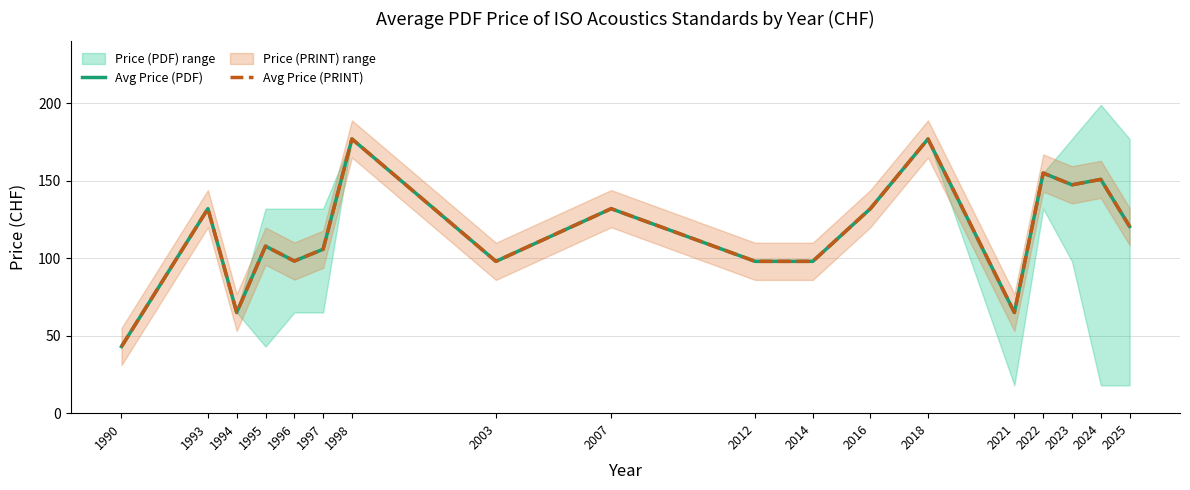

Rank the series at 2003 from lowest to highest value.

Avg Price (PDF), Avg Price (PRINT)